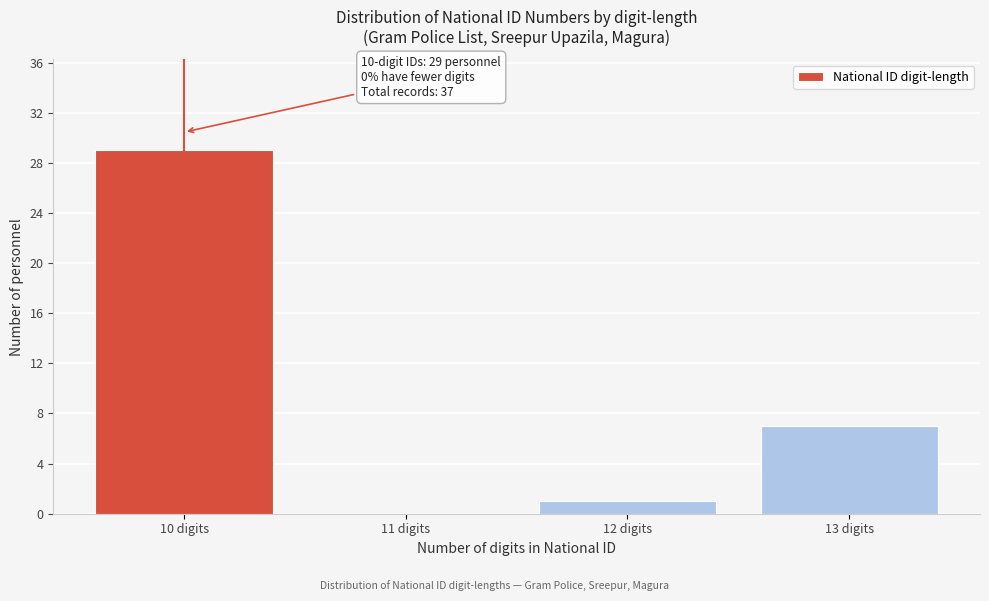

Reading left to right, transcribe all the data shown in this chart.

10 digits=29	11 digits=0	12 digits=1	13 digits=7